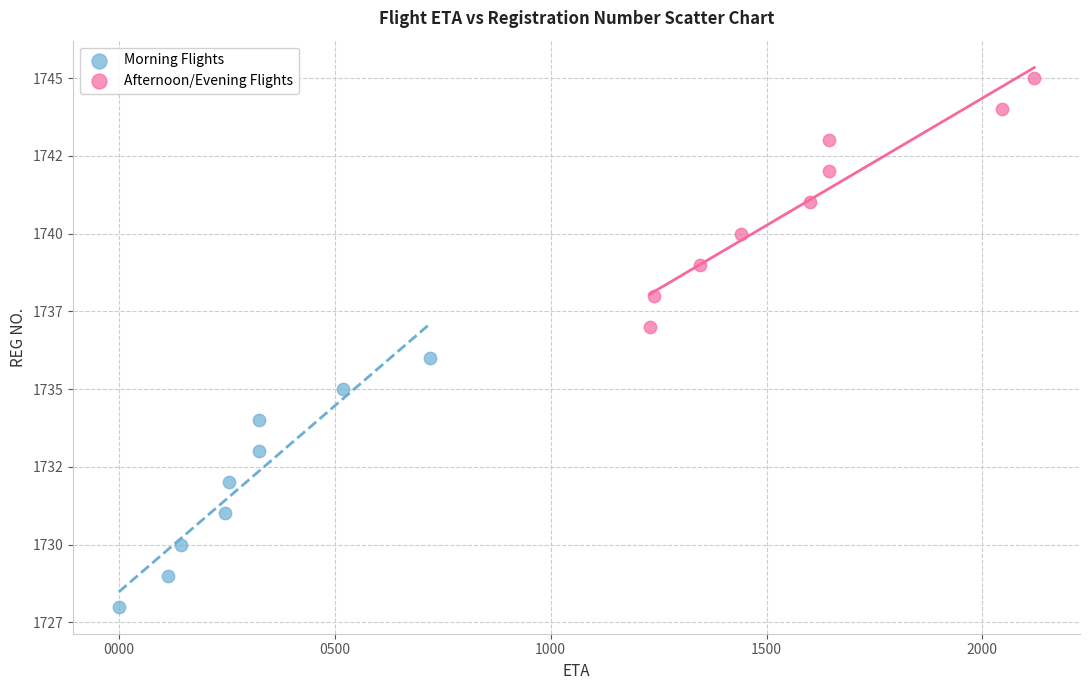

What are all the series names shown in the legend?

Morning Flights, Afternoon/Evening Flights